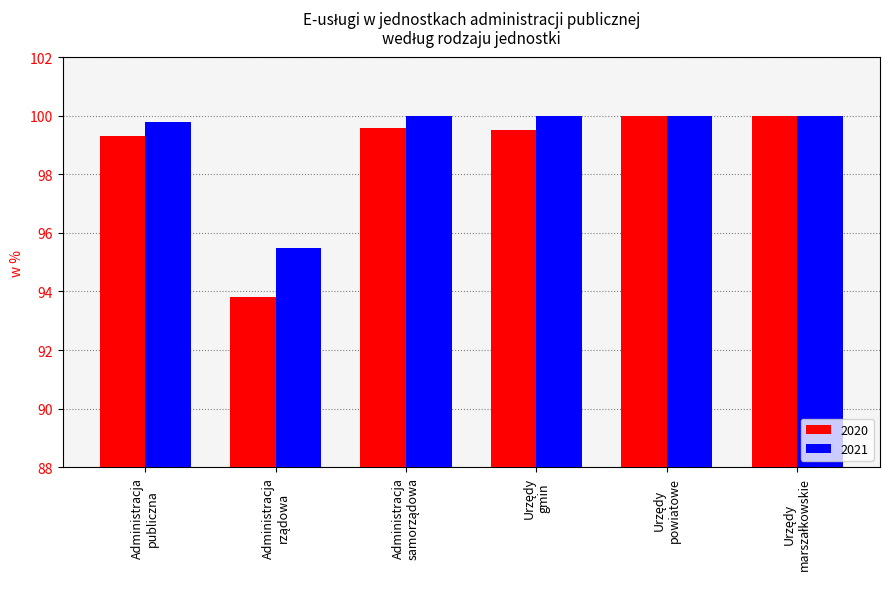

What is the smallest value displayed?

93.8